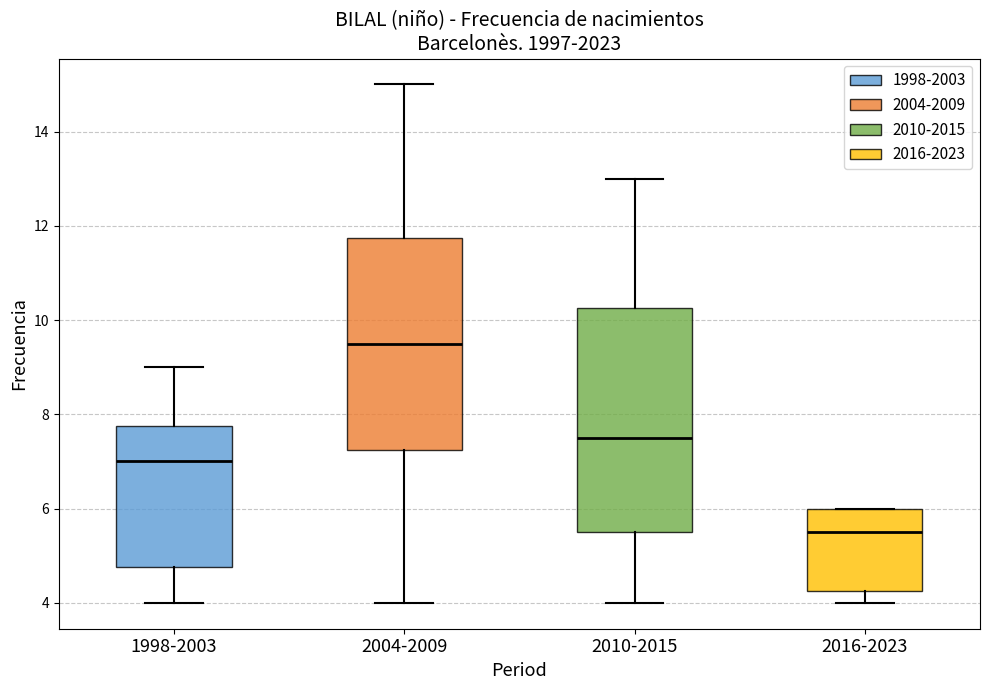

Reading left to right, transcribe this box plot: for each box, give where its median line is, the range the box spans, and where its two whiskers end, as read against the y-axis. The values are not printed on the chart, so give them approximately, as read against the axis.

1998-2003: median 7.0, box 4.8 to 7.8, whiskers 4.0 to 9.0
2004-2009: median 9.6, box 7.2 to 11.8, whiskers 4.0 to 15.0
2010-2015: median 7.6, box 5.6 to 10.2, whiskers 4.0 to 13.0
2016-2023: median 5.6, box 4.2 to 6.0, whiskers 4.0 to 6.0